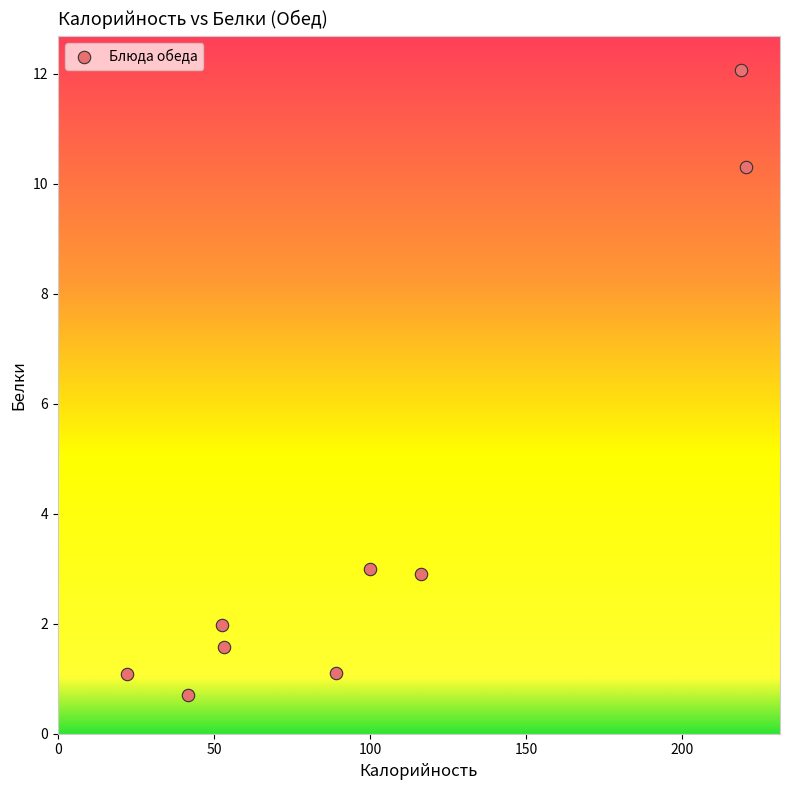

What is the range of X values (max minus min)?

198.0